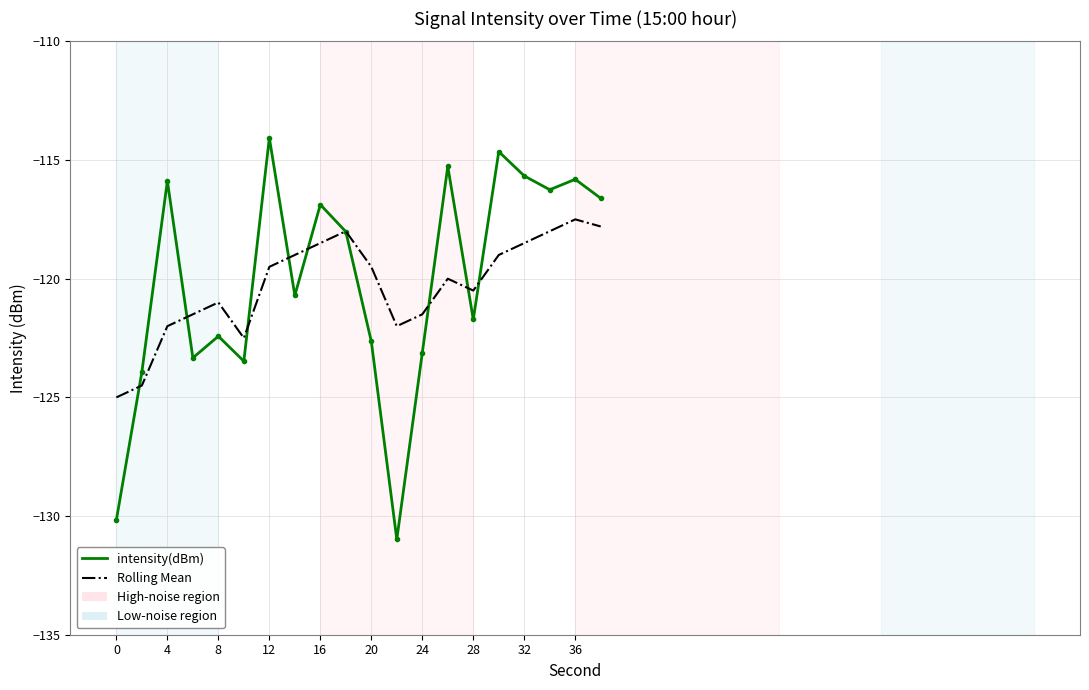

Rank the series by their maximum value, from highest to lowest.

intensity(dBm), Rolling Mean